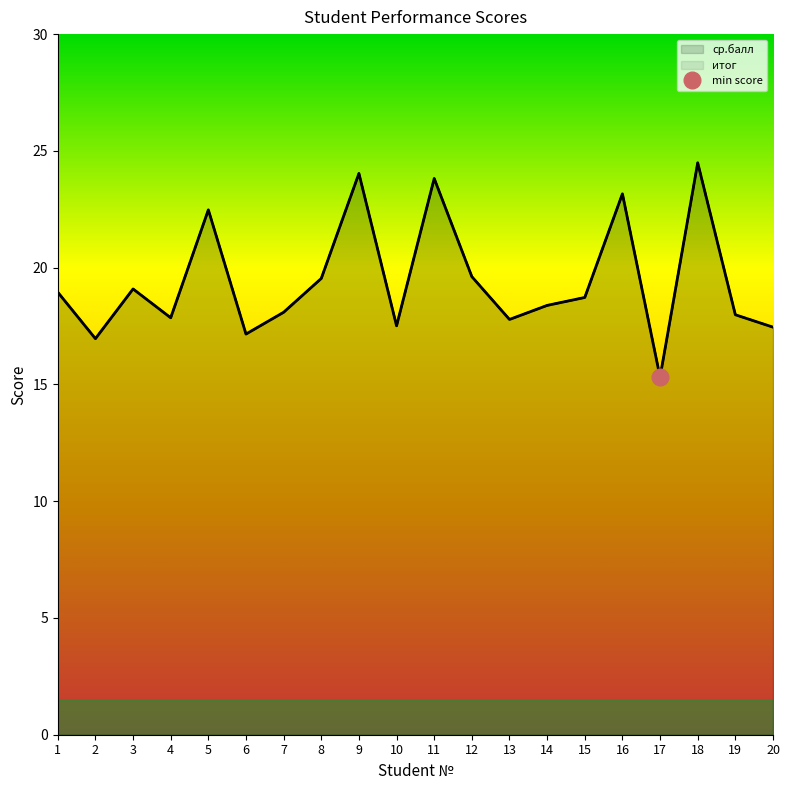

What is the average value of the ср.балл series?

19.4